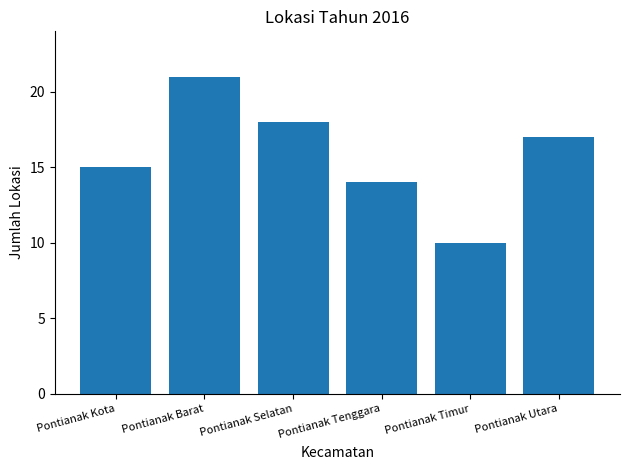

What is the difference between the maximum and minimum values?

11